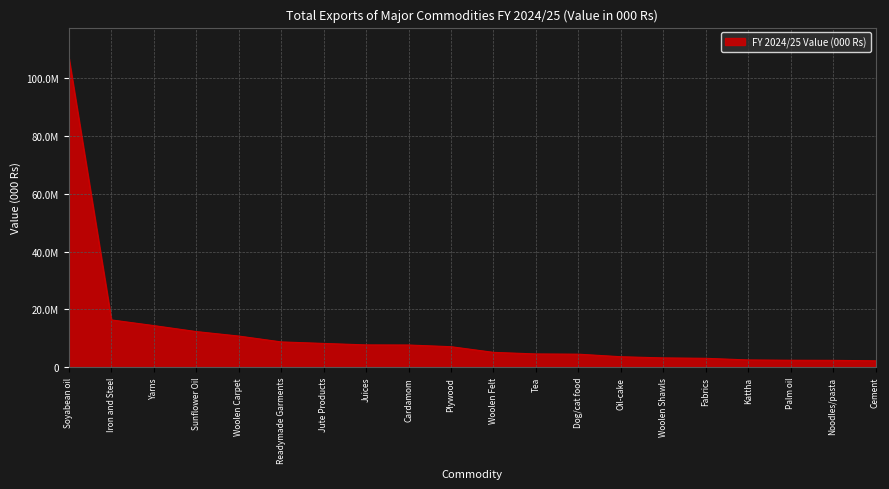

List the labels in order of value, largest first.

Soyabean oil, Iron and Steel, Yarns, Sunflower Oil, Woolen Carpet, Readymade Garments, Jute Products, Juices, Cardamom, Plywood, Woolen Felt, Tea, Dog/cat food, Oil-cake, Woolen Shawls, Fabrics, Kattha, Palm oil, Noodles/pasta, Cement